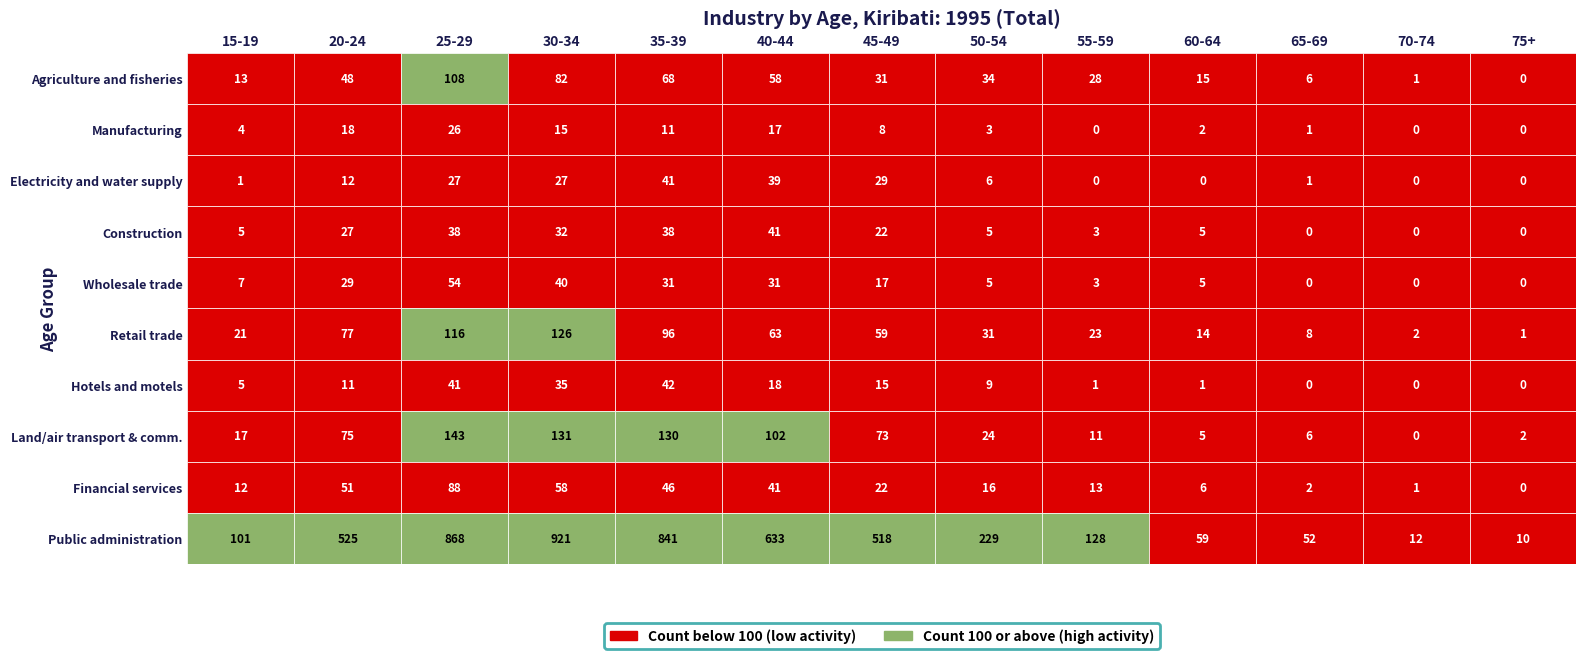

Which has a higher value, 50-54 or 75+?

50-54